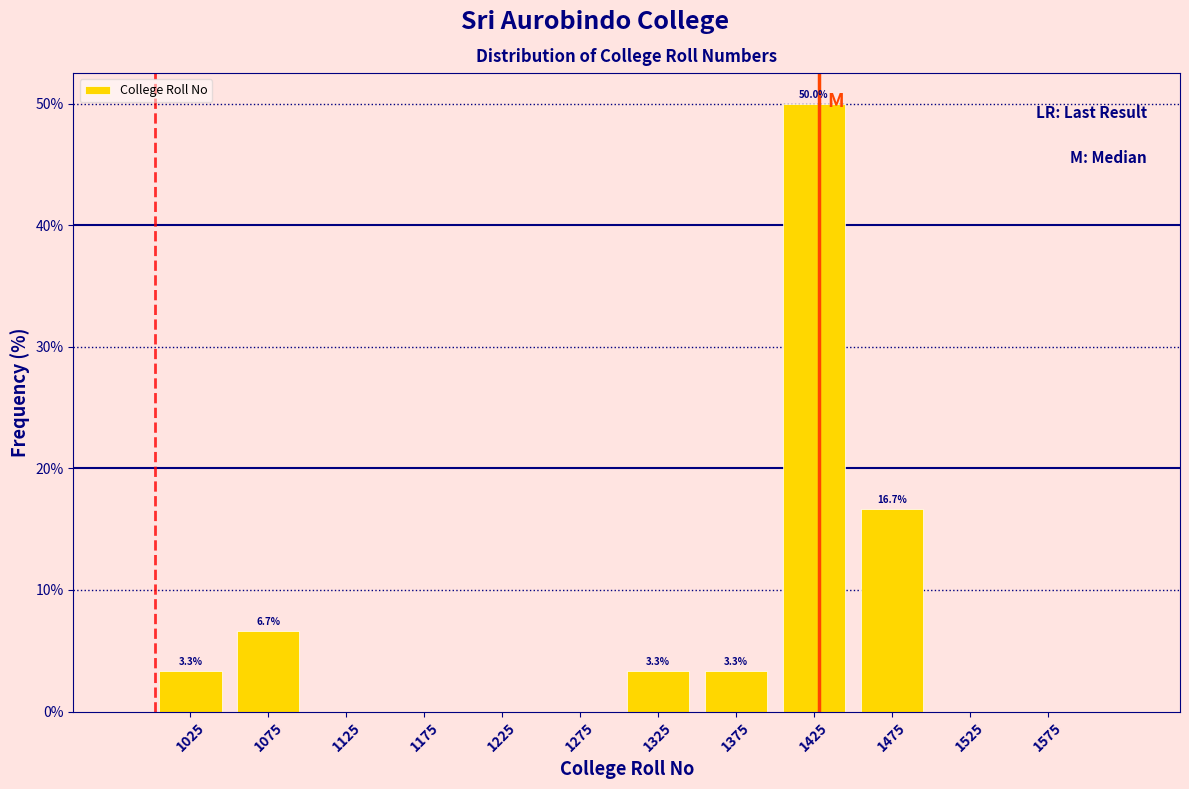

Which range on the x-axis has the tallest bar?

1400 to 1450